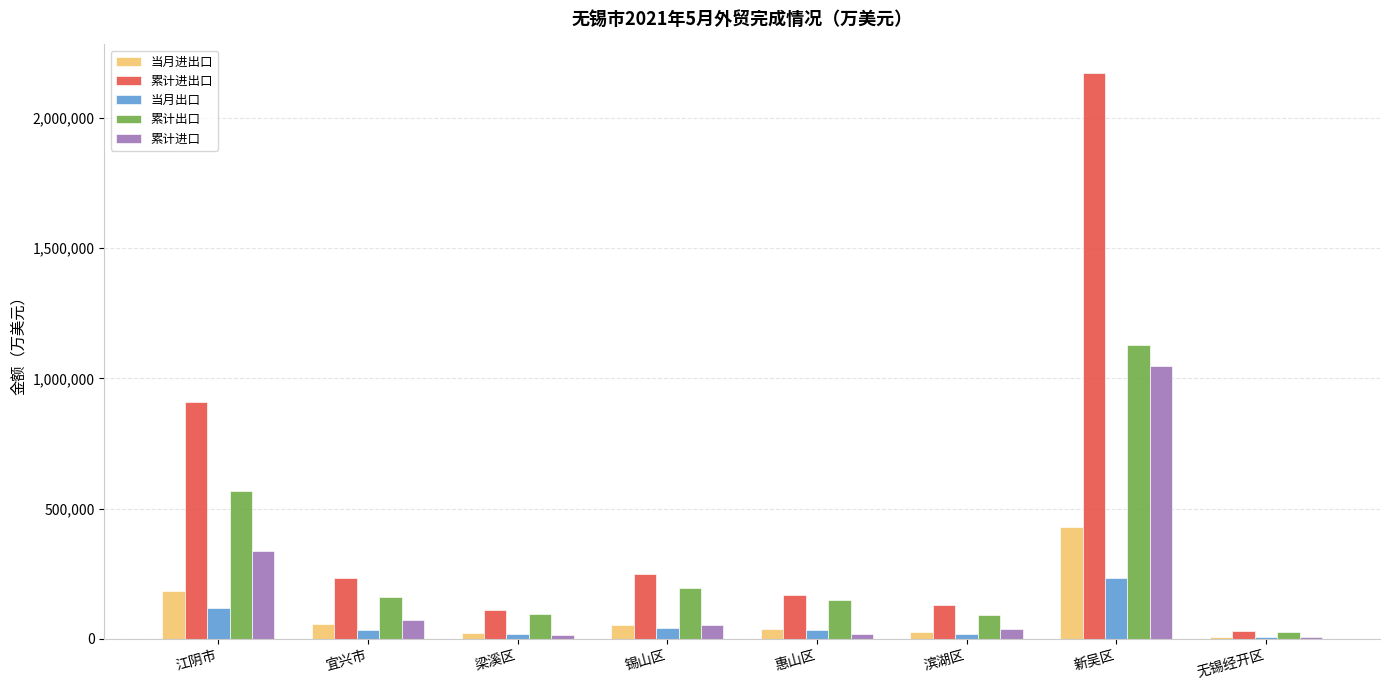

What is the sum of the 累计进口 values at 惠山区 and 宜兴市?

92774